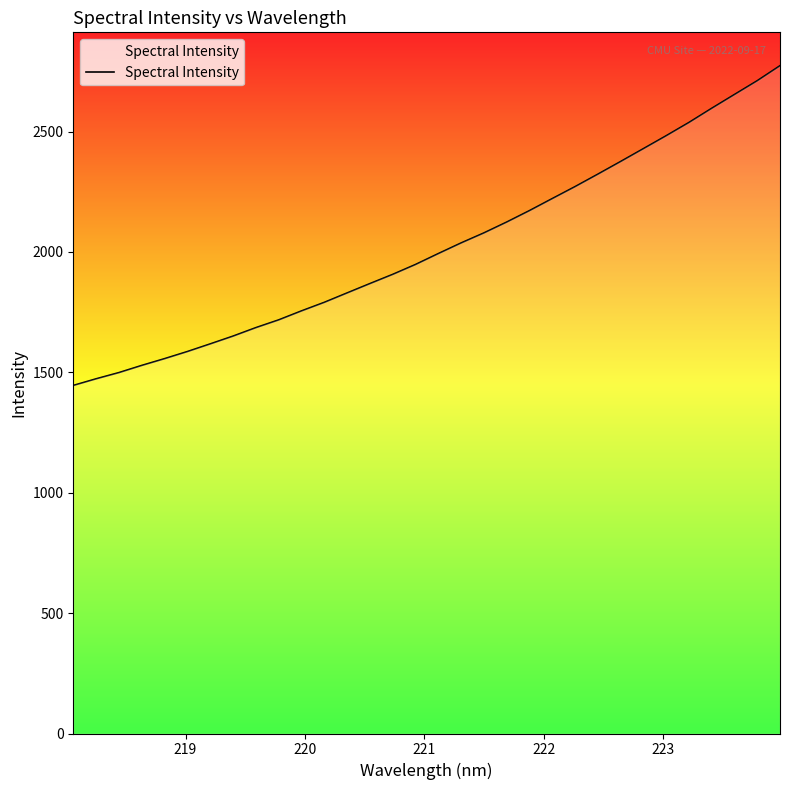

What is the difference between the second highest and second lowest values?

1237.9